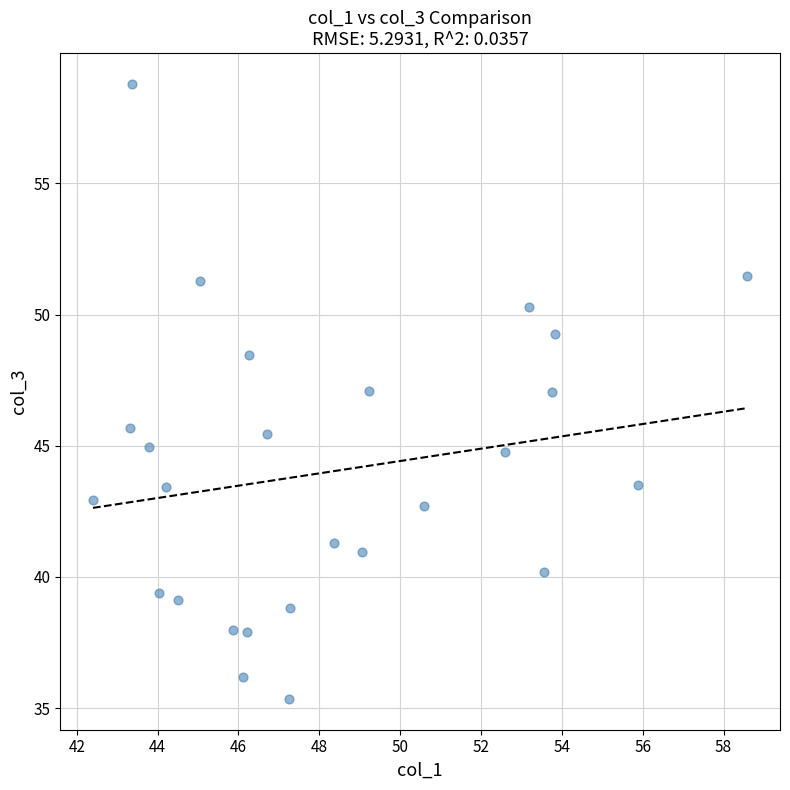

What is the range of Y values (max minus min)?

23.4